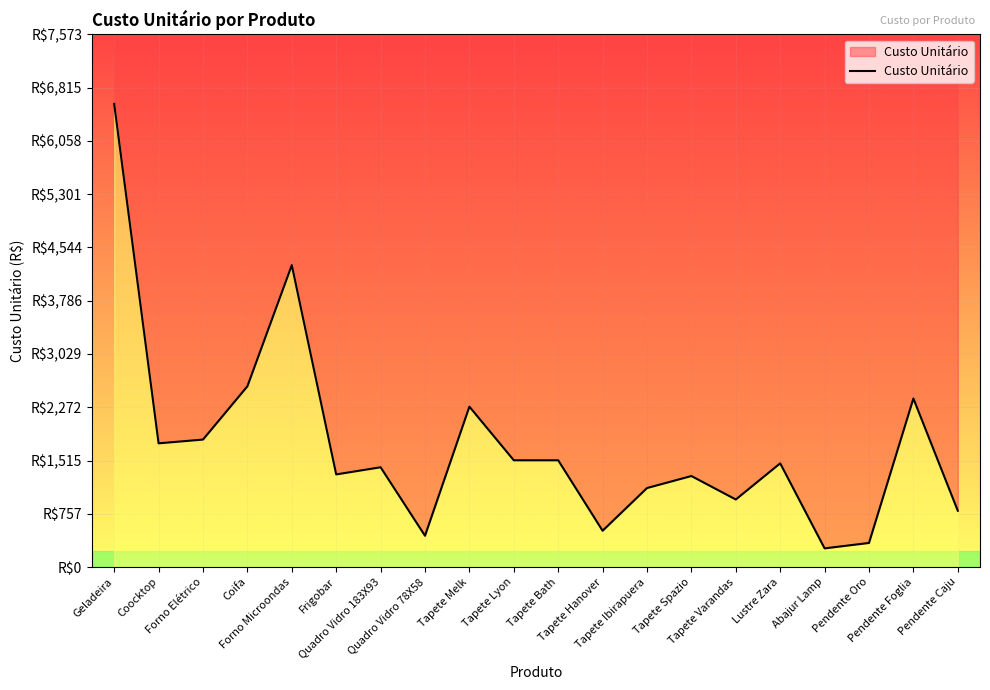

What is the change in value from Geladeira to Tapete Varandas?

-5624.8